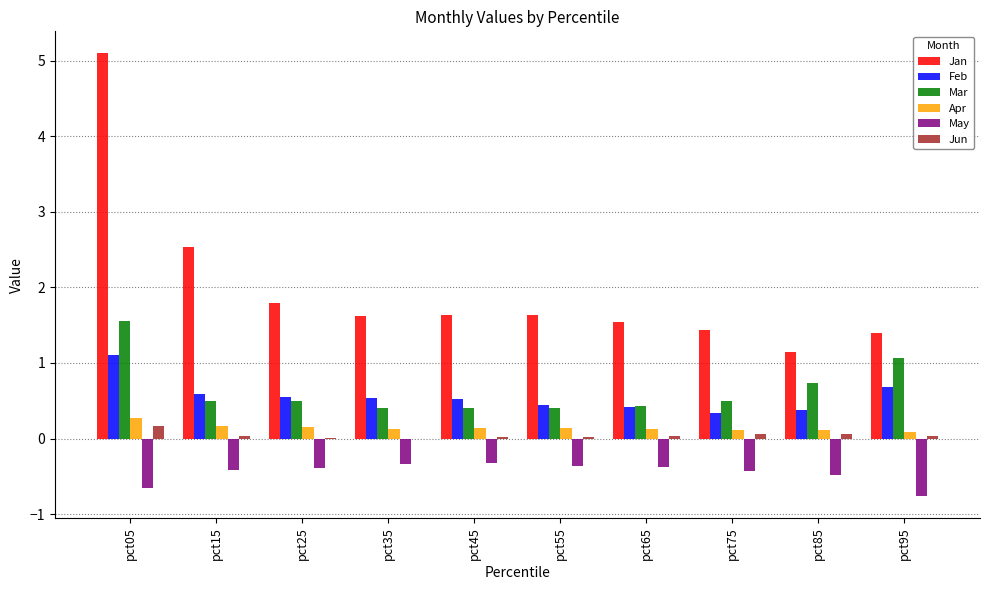

Is the value of May at pct35 greater than the value of Apr at pct25?

No